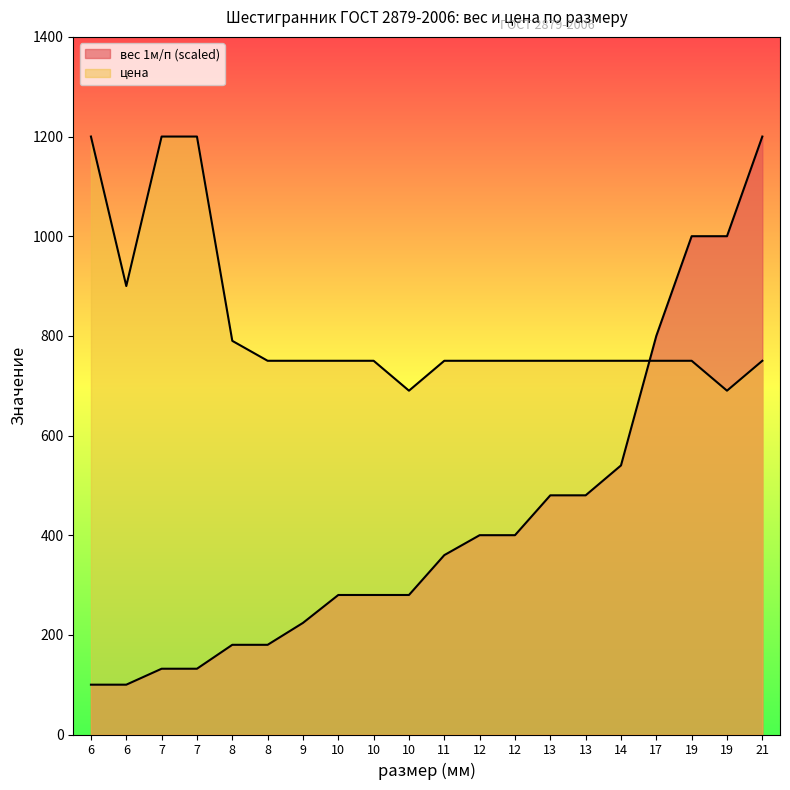

At 7, list the series in order from largest to smallest.

цена, вес 1м/п